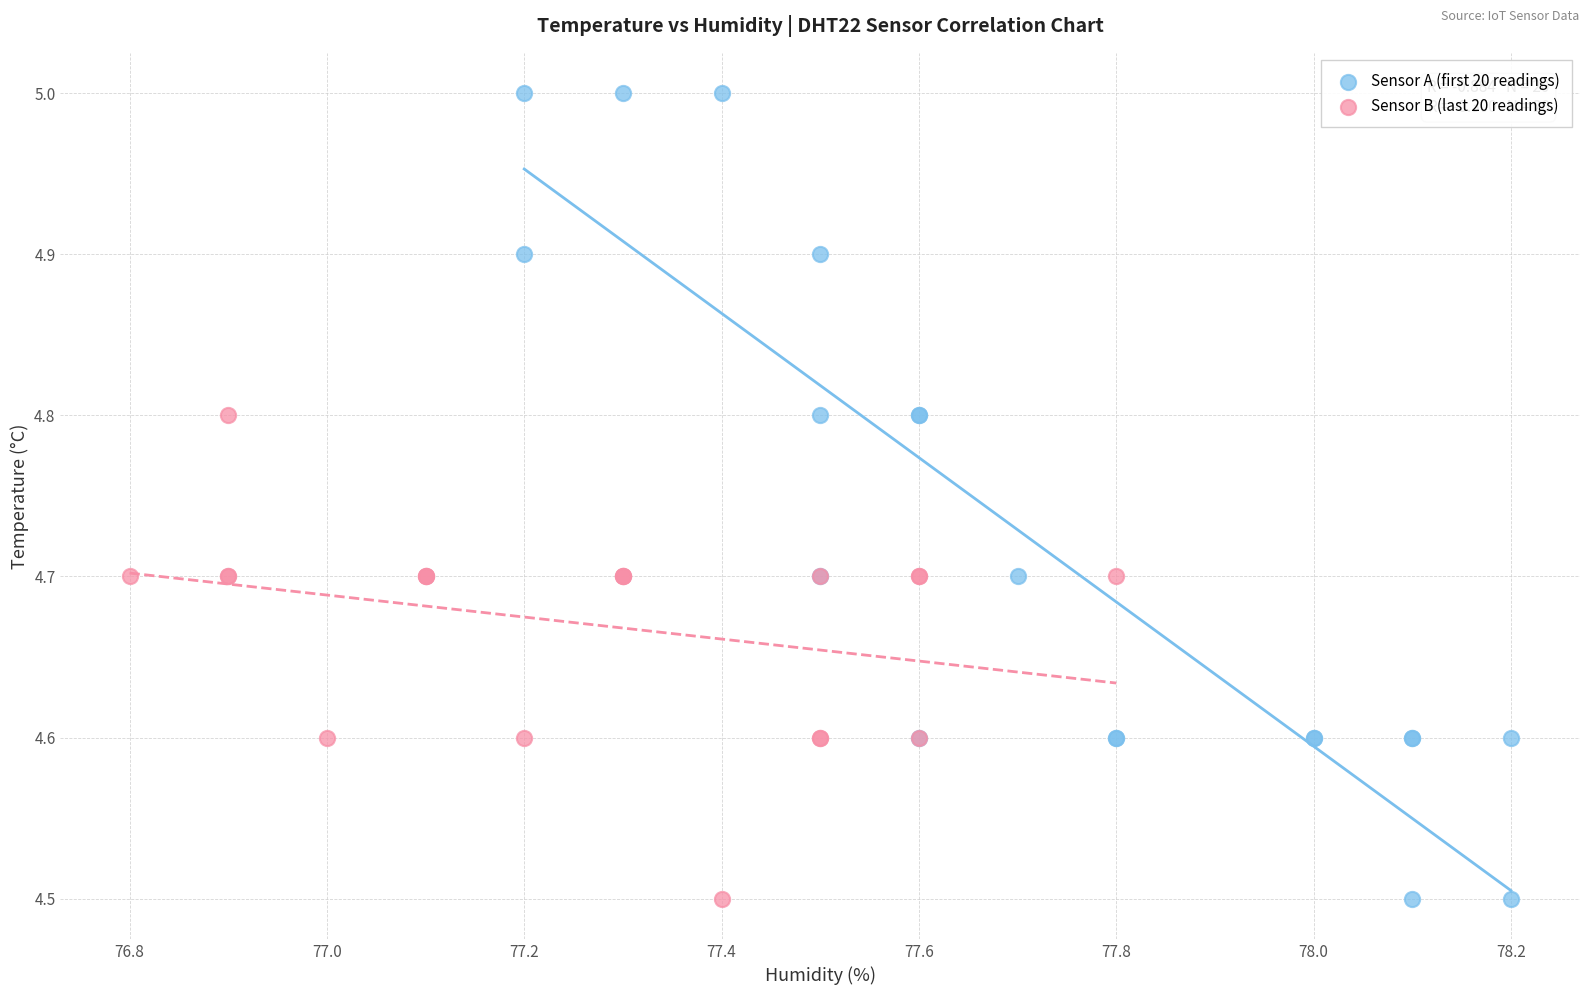

What are all the series names shown in the legend?

Sensor A (first 20 readings), Sensor B (last 20 readings)